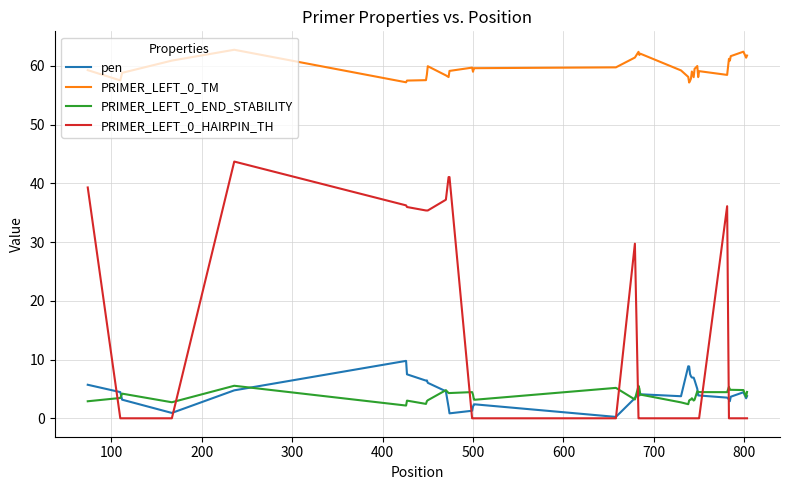

What are all the series names shown in the legend?

pen, PRIMER_LEFT_0_TM, PRIMER_LEFT_0_END_STABILITY, PRIMER_LEFT_0_HAIRPIN_TH